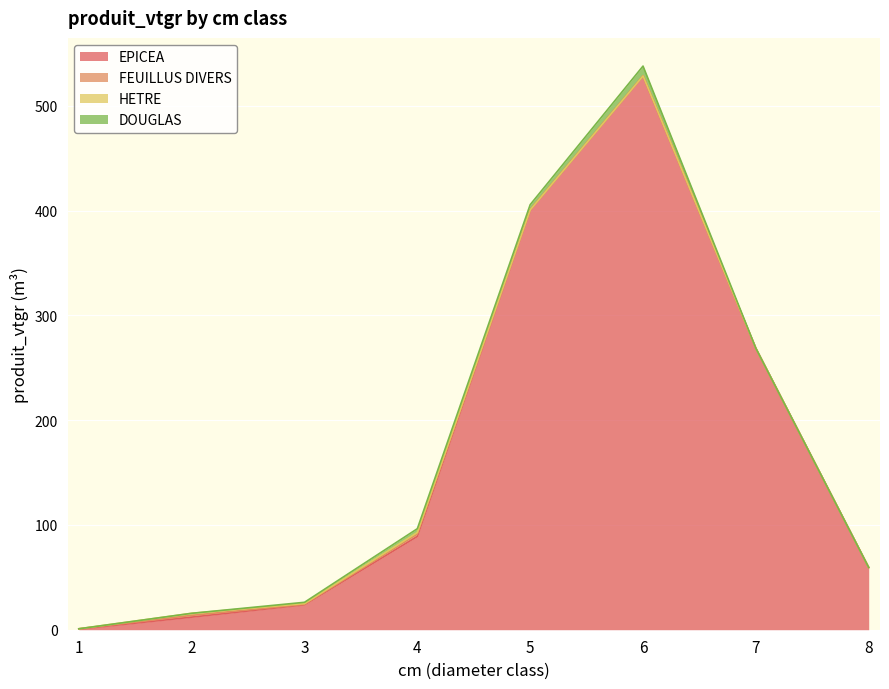

How many lines are shown in the chart?

4